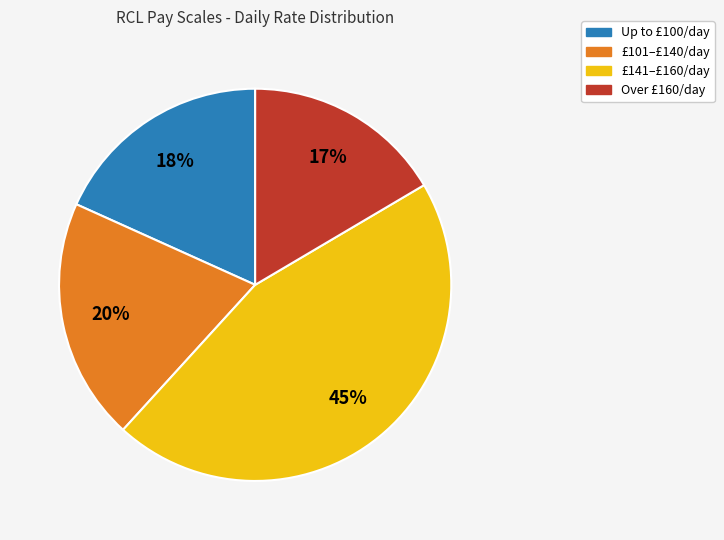

To the nearest percent, what is the average slice percentage?

25%